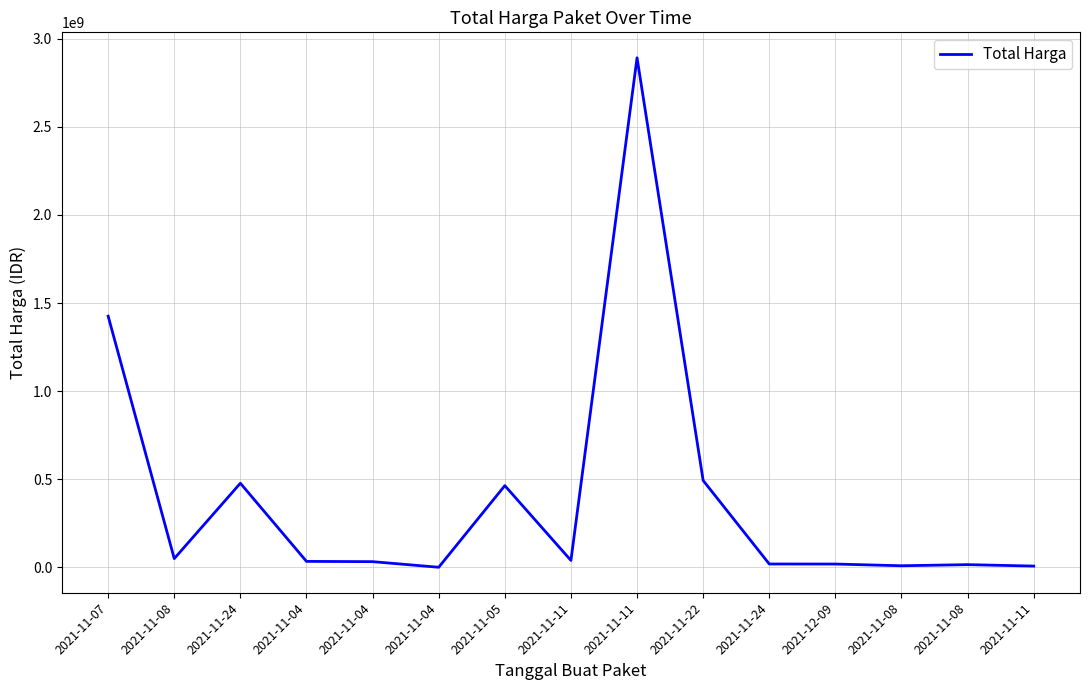

At which category does the chart reach its peak across all series?

2021-11-11